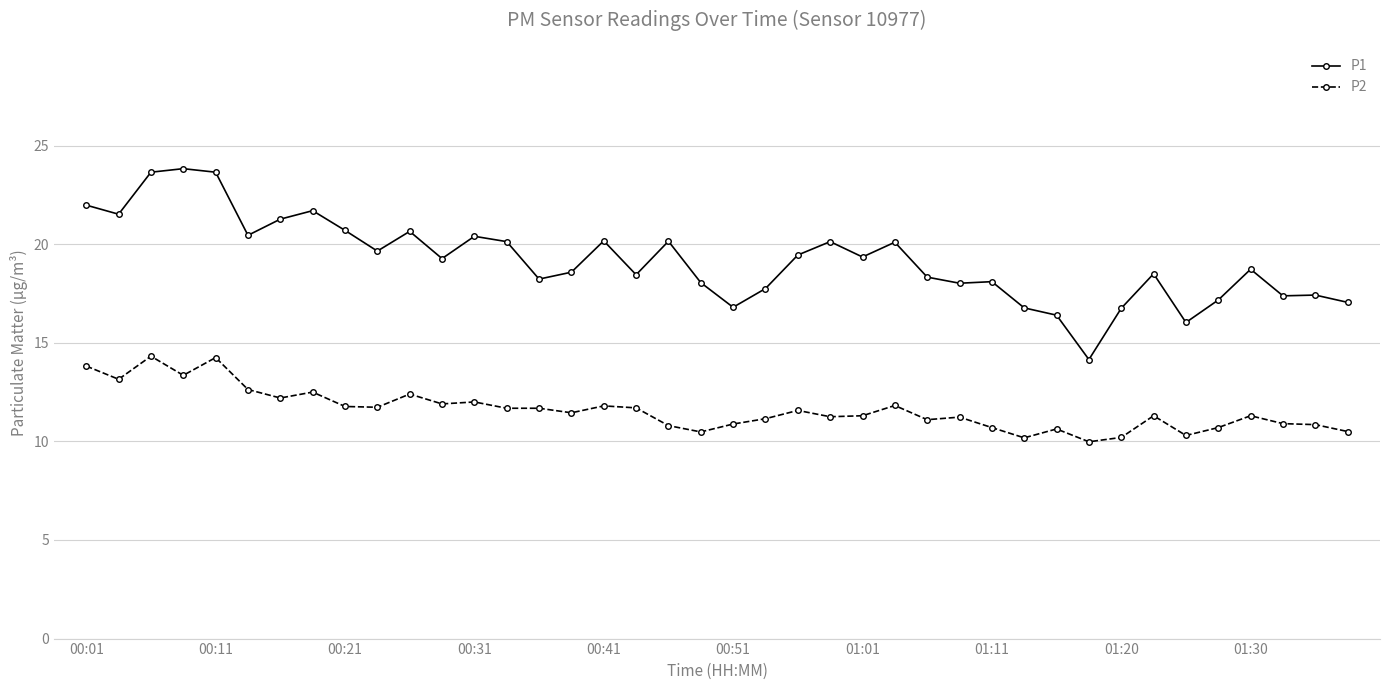

True or false: P1 and P2 cross at least once.

False